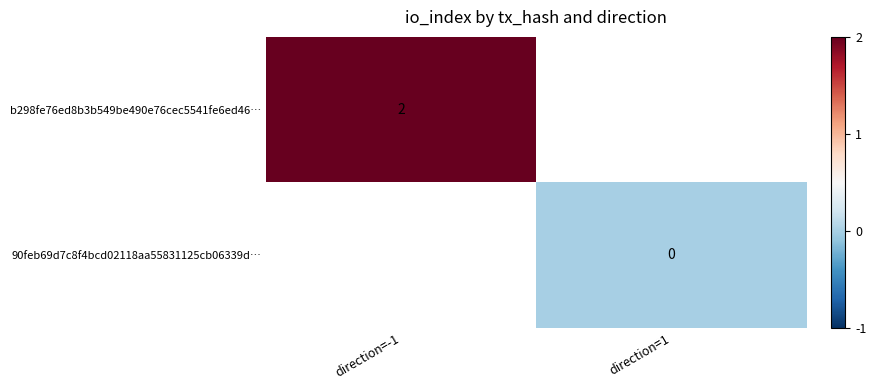

Is the value of b298fe76ed8b3b549be490e76cec5541fe6ed46… at direction=-1 greater than the value of 90feb69d7c8f4bcd02118aa55831125cb06339d… at direction=1?

Yes